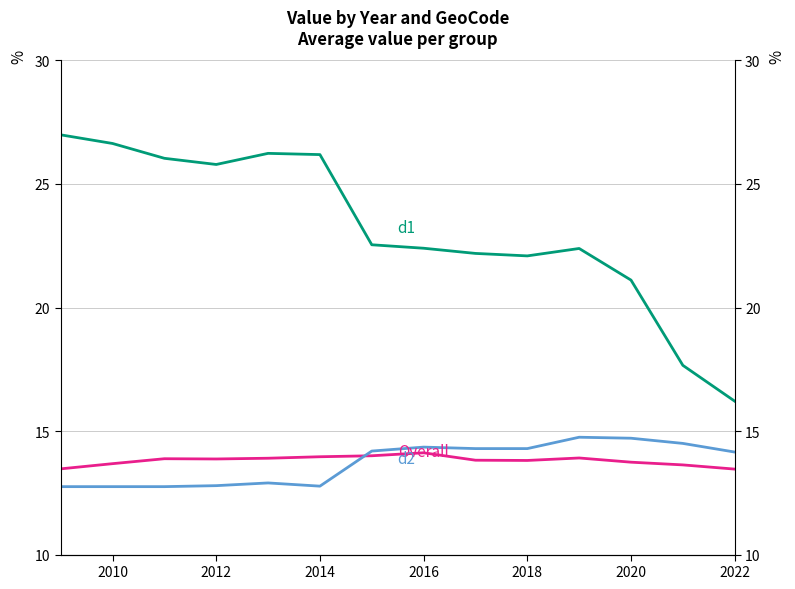

The value of d1 at 10 is 8.4. True or false?

False